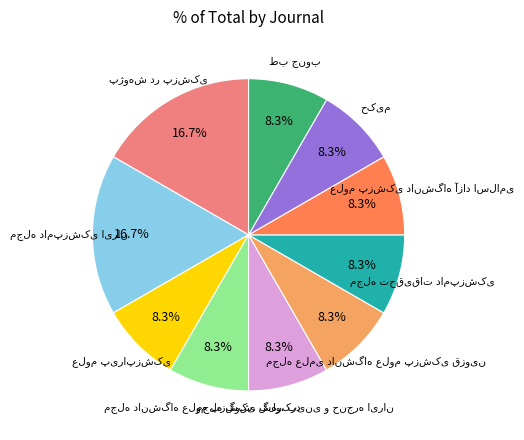

How many slices are in this pie chart?

10